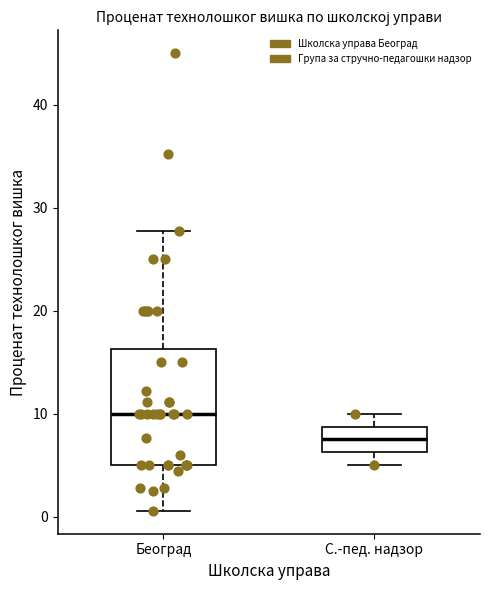

Reading left to right, read every box against the y-axis: the position of its median line, the range the box covers, and the ends of its whiskers. The values are not printed on the chart, so give them approximately, as read against the axis.

Београд: median 10, box 5 to 16, whiskers 1 to 28
С.-пед. надзор: median 8, box 6 to 9, whiskers 5 to 10